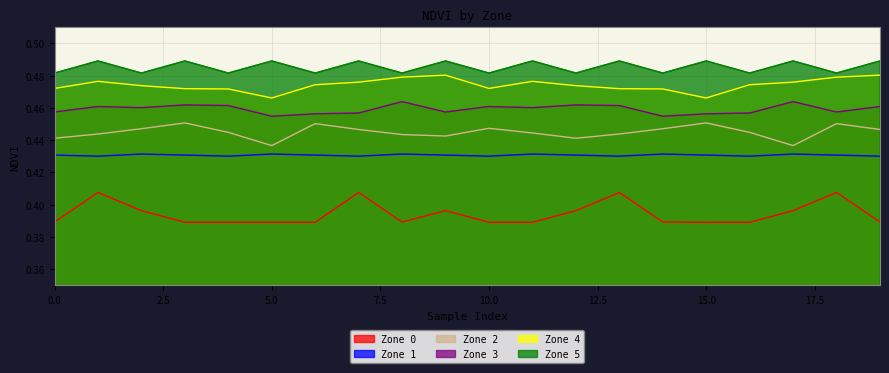

At which label is Zone 2 closest to 0?

5